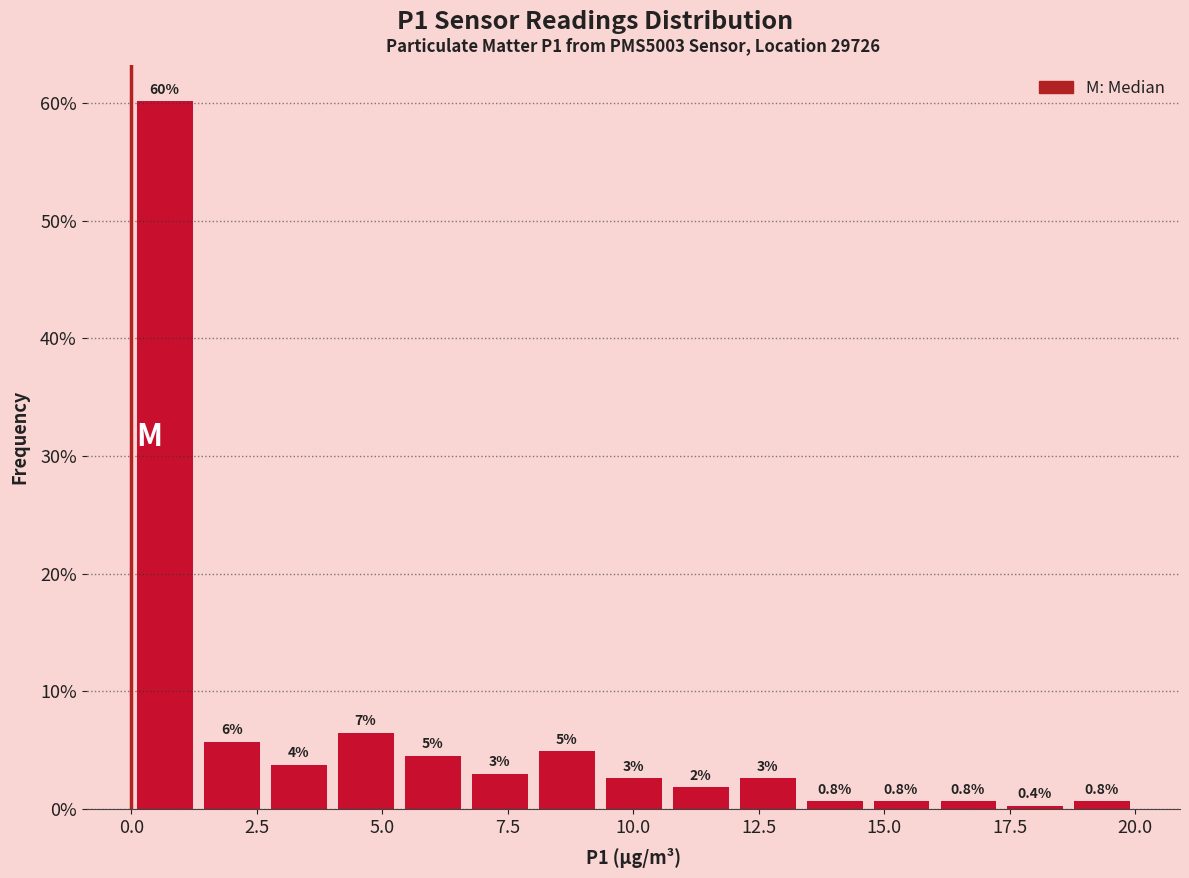

Around what value on the x-axis is the tallest bar? Give the approximate position of its centre, as read against the axis.

0.5